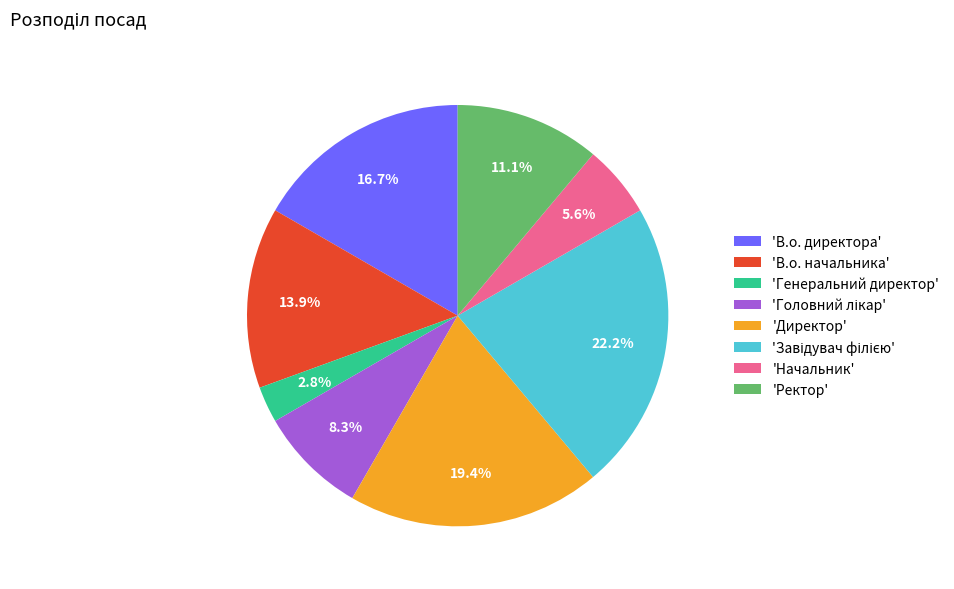

Does any single category account for the majority?

No